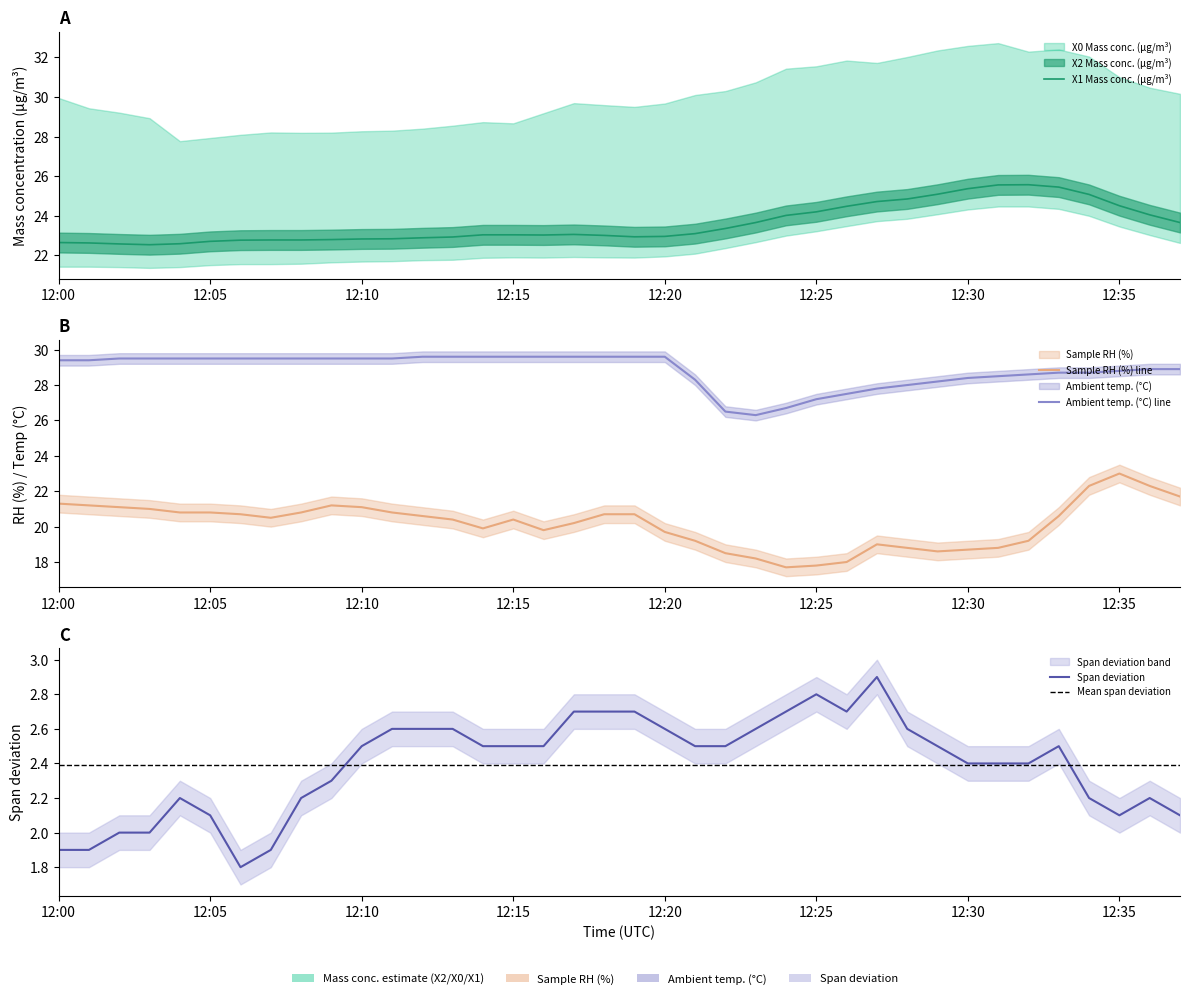

True or false: Span deviation has a value of 2.6 at 2021-08-30 12:13:00.

True